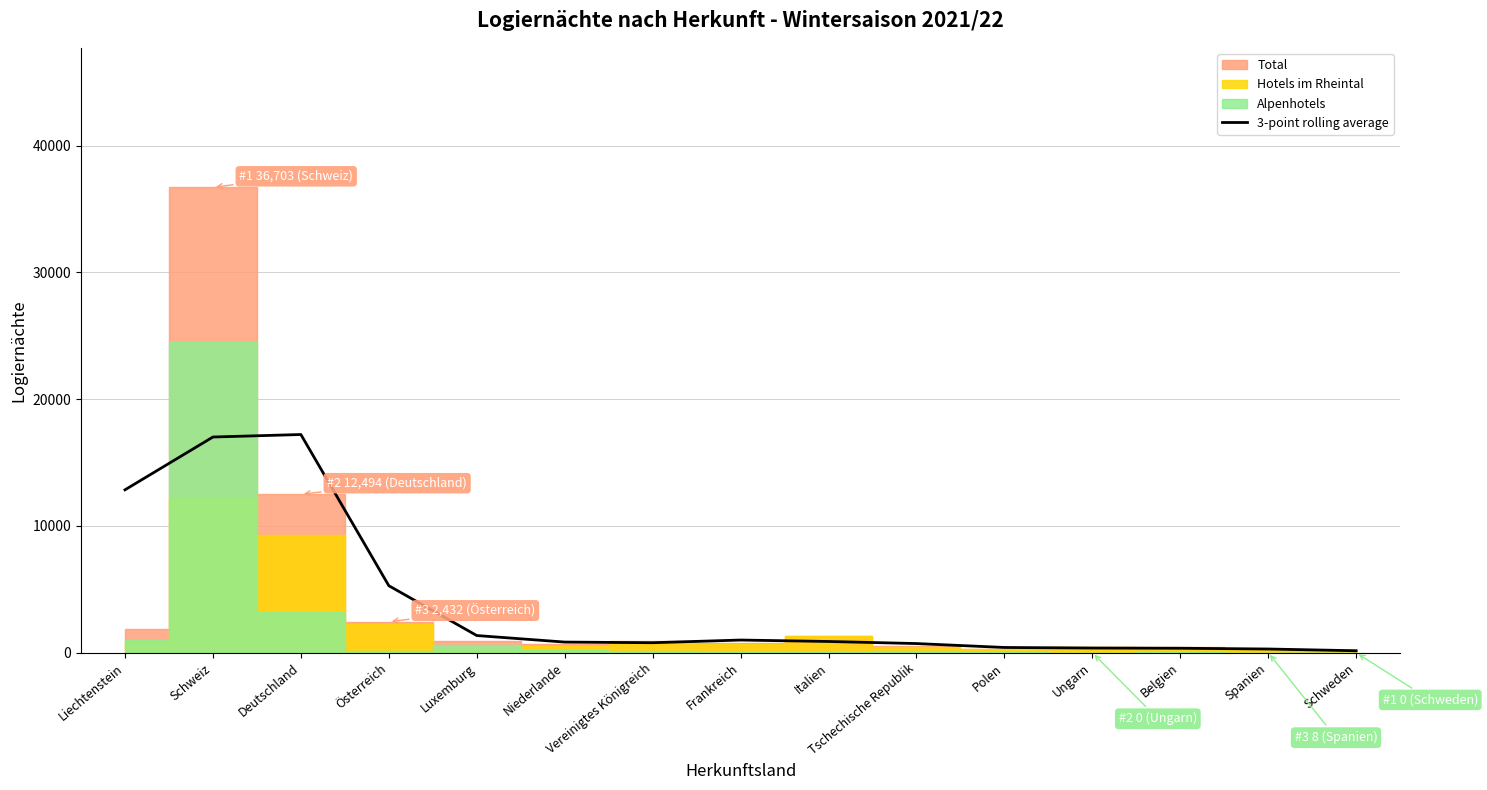

What is the value of the 9th point from the left?

883.7